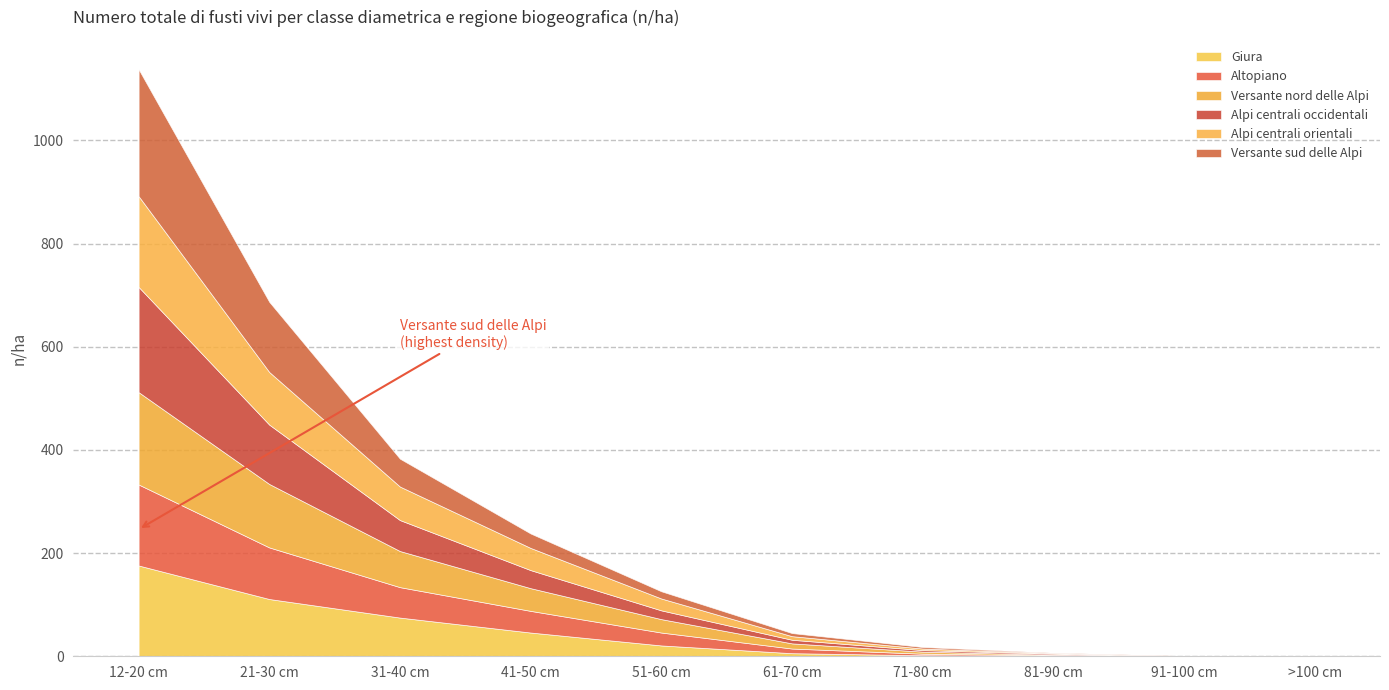

What are all the series names shown in the legend?

Giura, Altopiano, Versante nord delle Alpi, Alpi centrali occidentali, Alpi centrali orientali, Versante sud delle Alpi